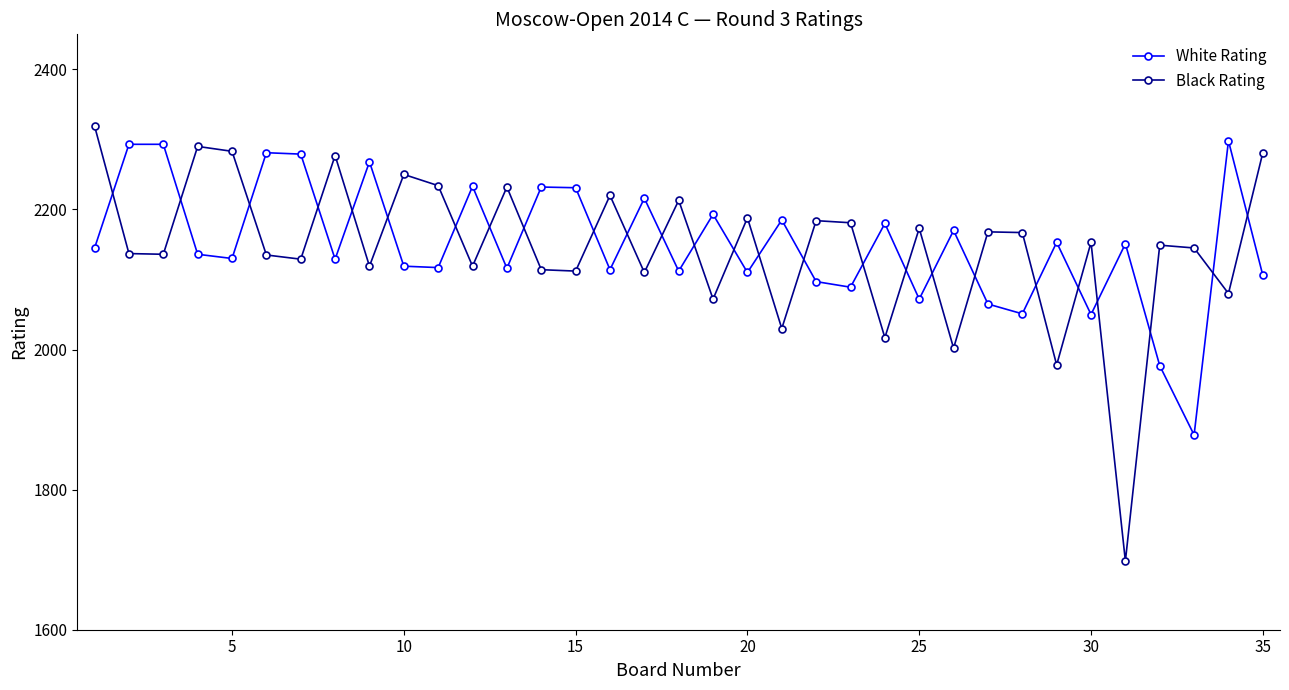

In Black Rating, how many points are higher than both neighbors (excluding endpoints)?

12